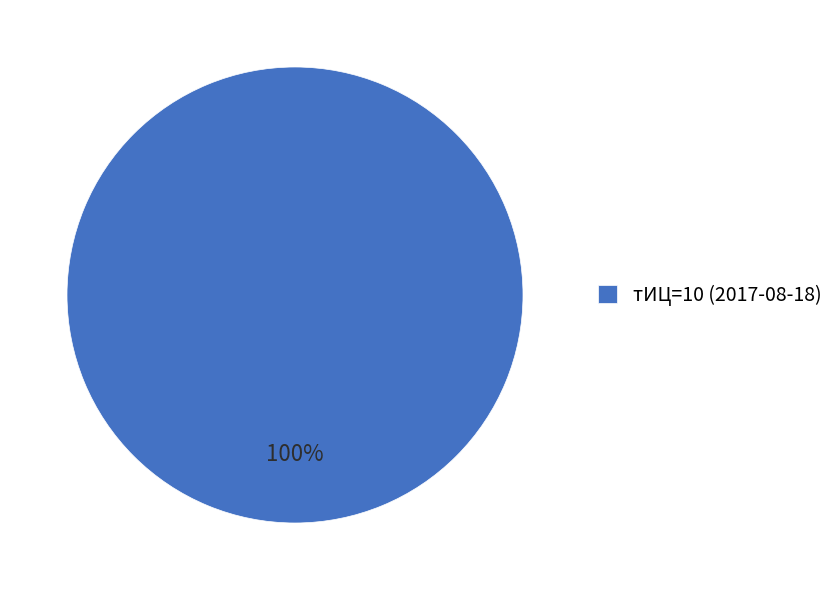

Is there a majority slice in this chart?

Yes